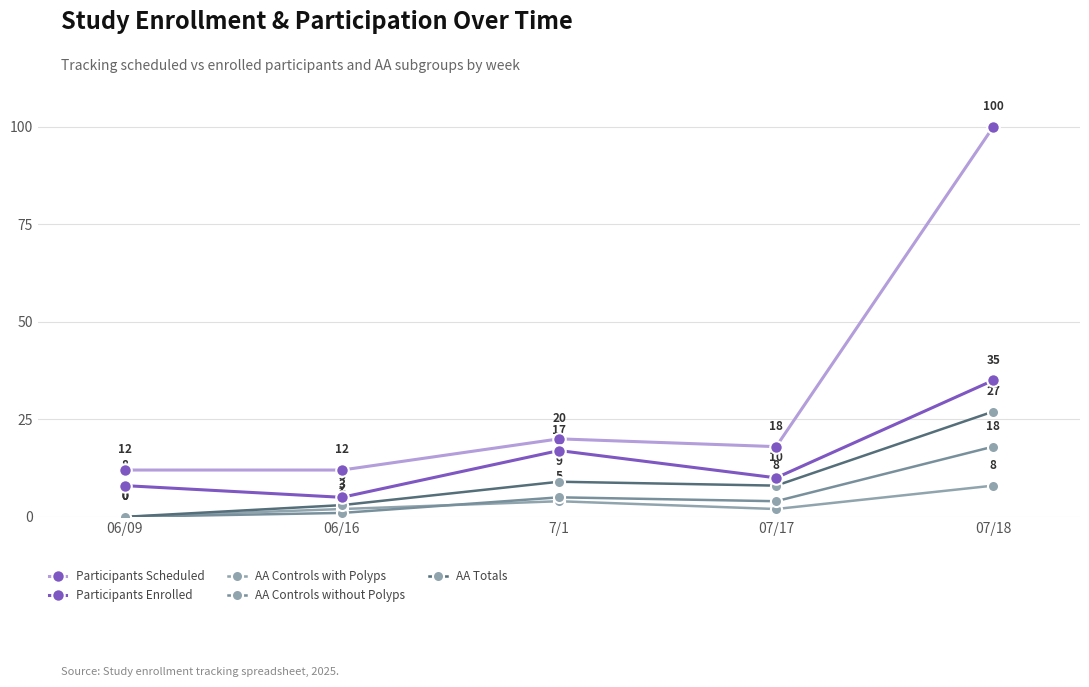

How many lines are shown in the chart?

5